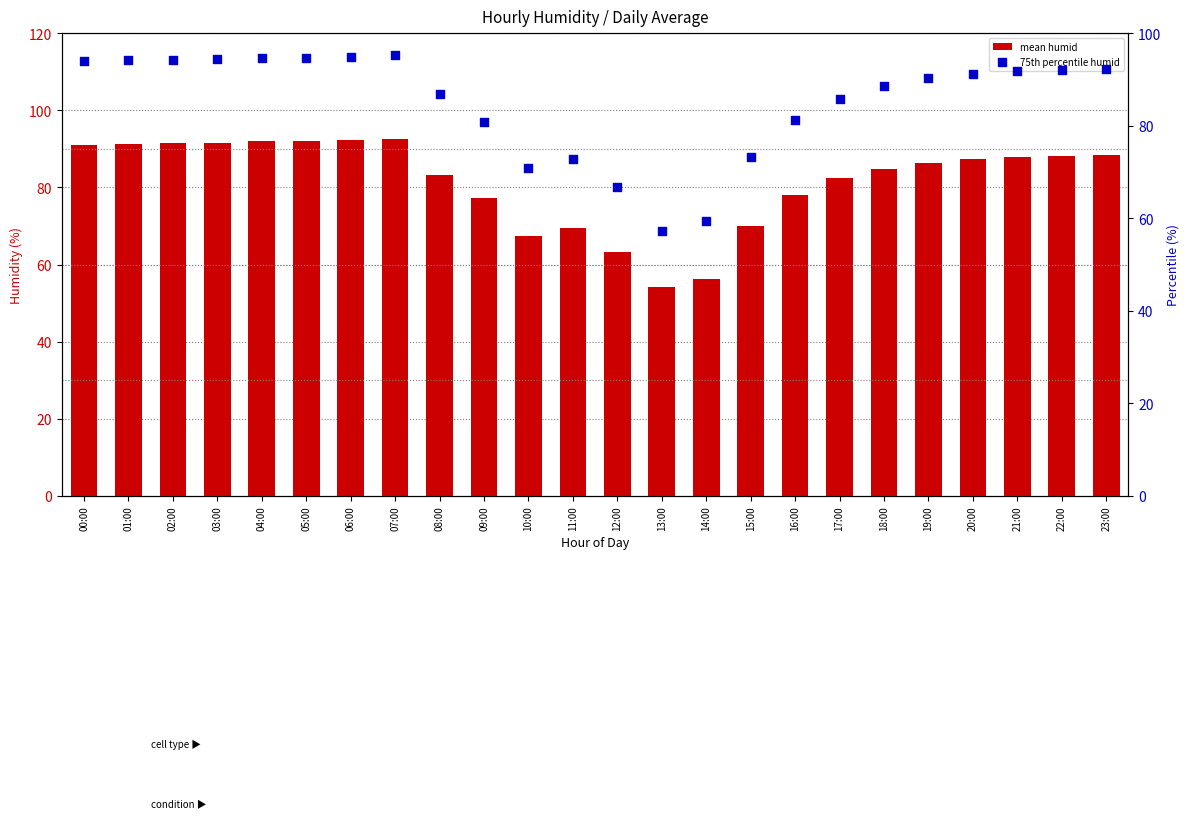

Is the value of mean humid at 23:00 greater than the value of 75th percentile humid at 20:00?

No